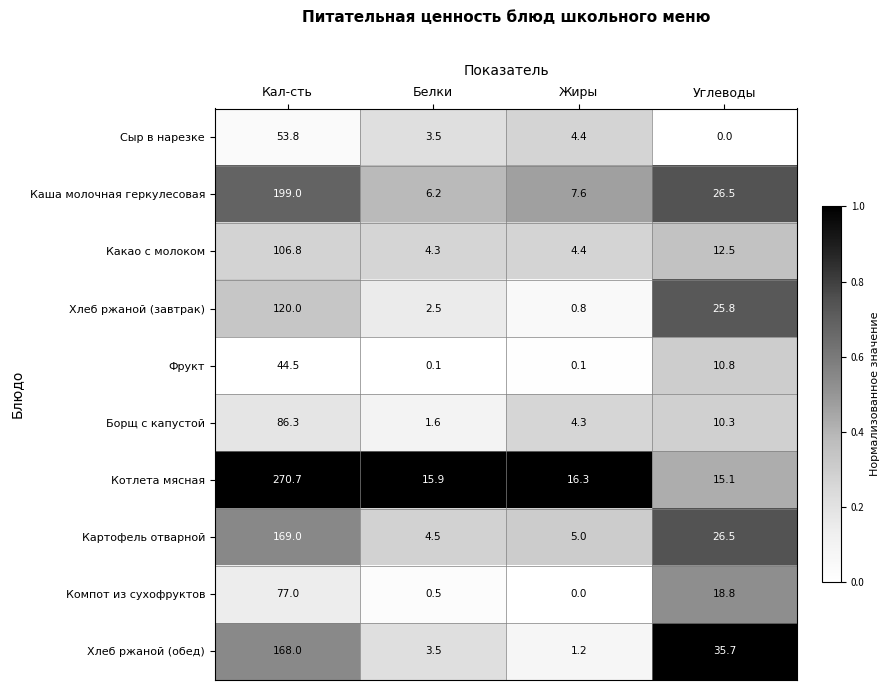

Which series has the largest range (max minus min)?

Котлета мясная